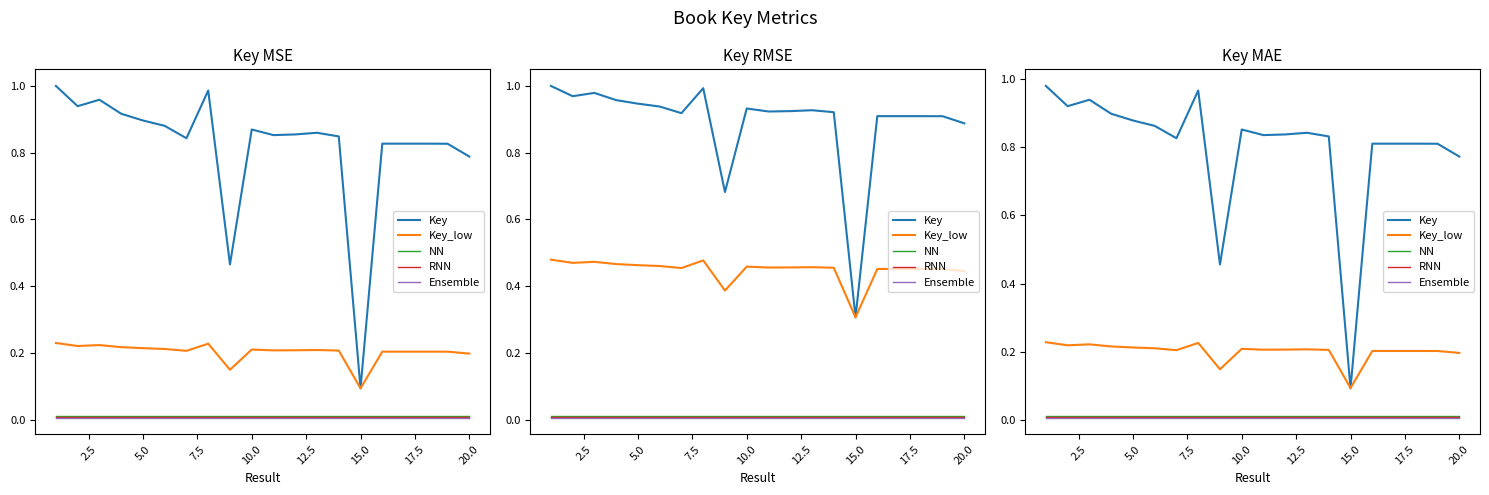

Is it true that Ensemble equals 0.0 at 7.5?

False